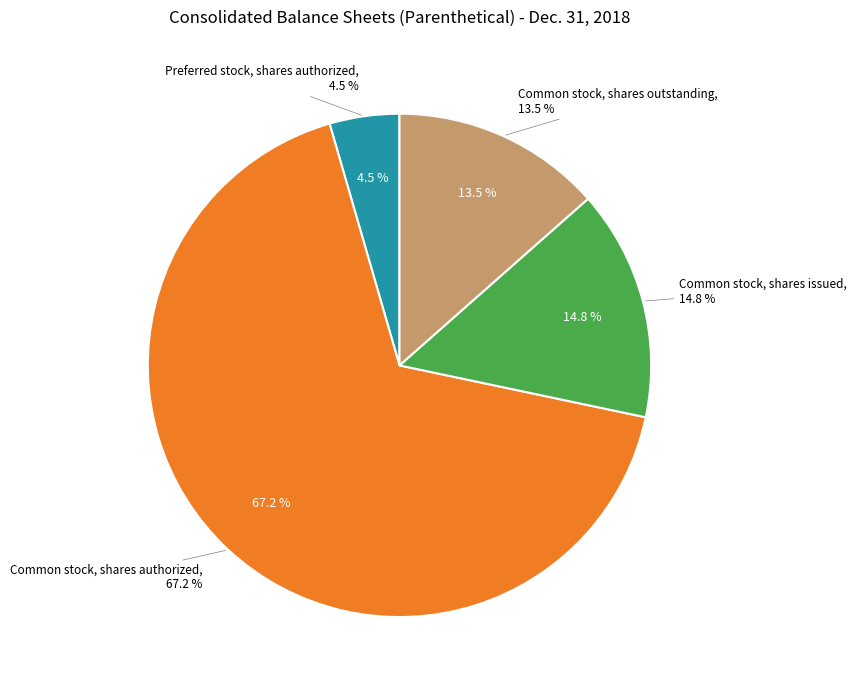

The Preferred stock, shares authorized slice represents 1% of the pie. True or false?

False